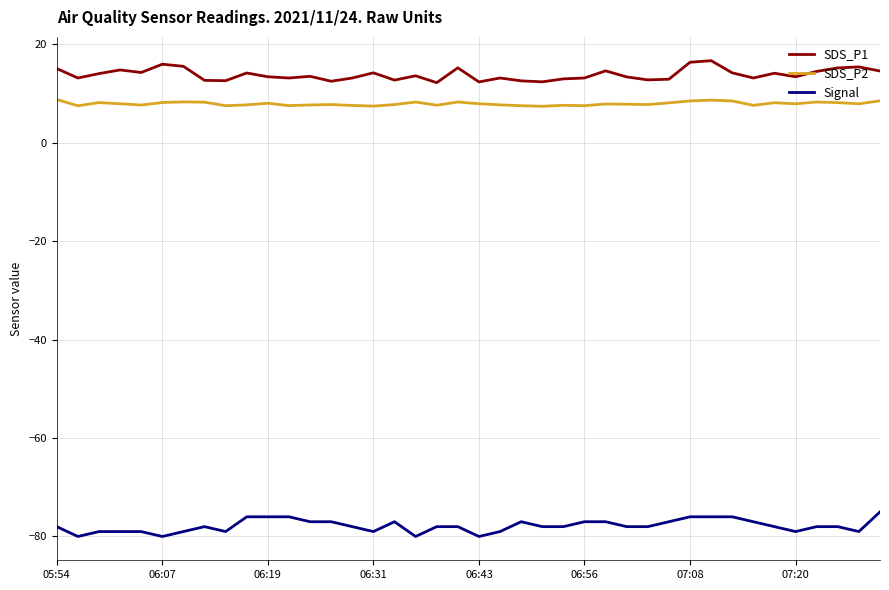

How many Signal values are between -79 and -77?

29